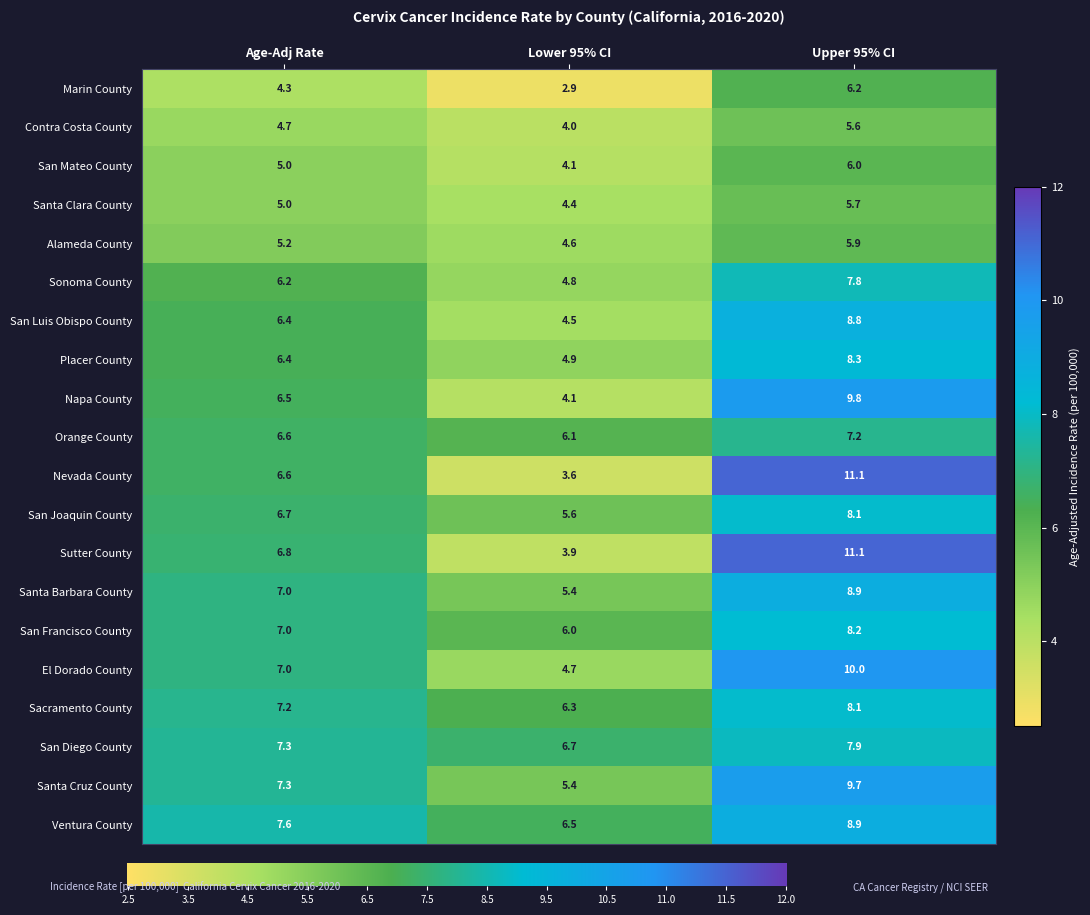

Where is Santa Barbara County nearest to the value 7?

Age-Adj Rate